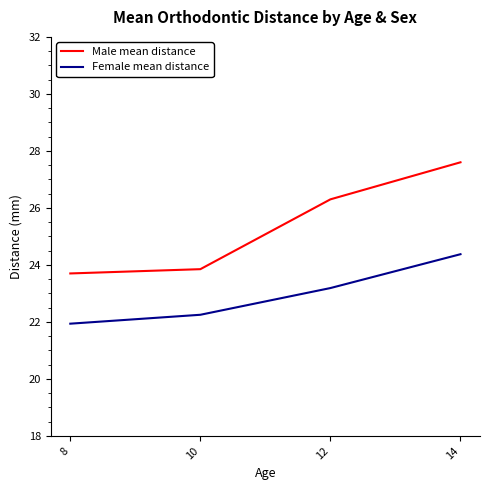

Rank the series at 8 from highest to lowest value.

Male mean distance, Female mean distance